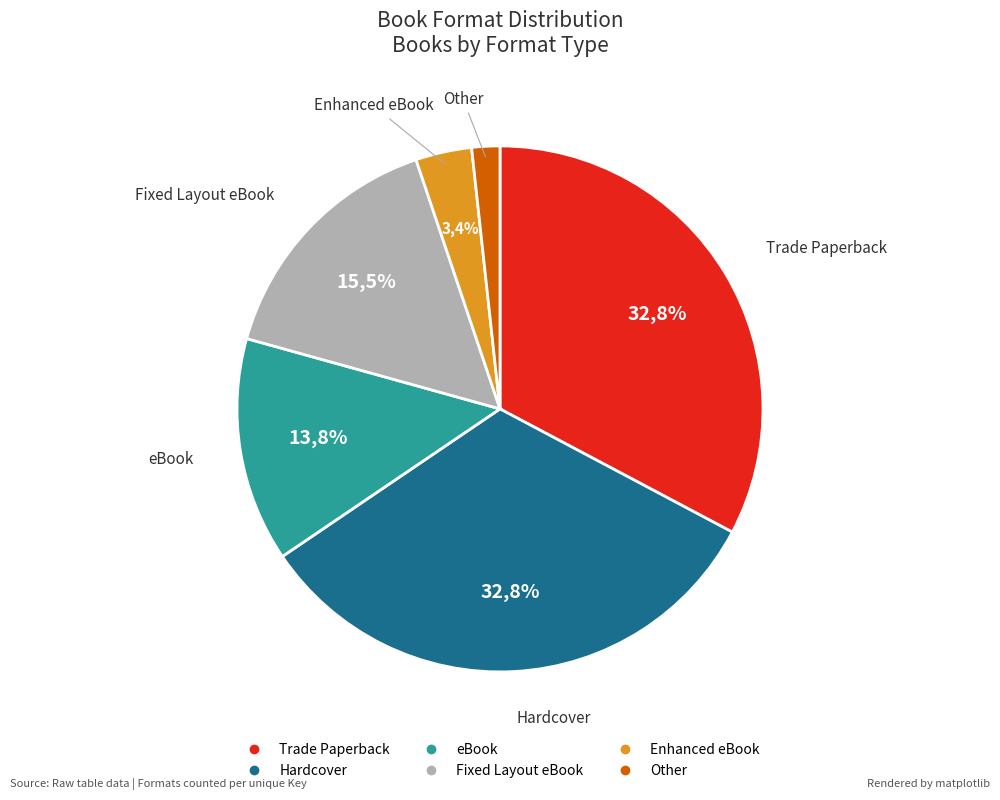

What is the ratio of the value at Fixed Layout eBook to the value at Trade Paperback?

0.5